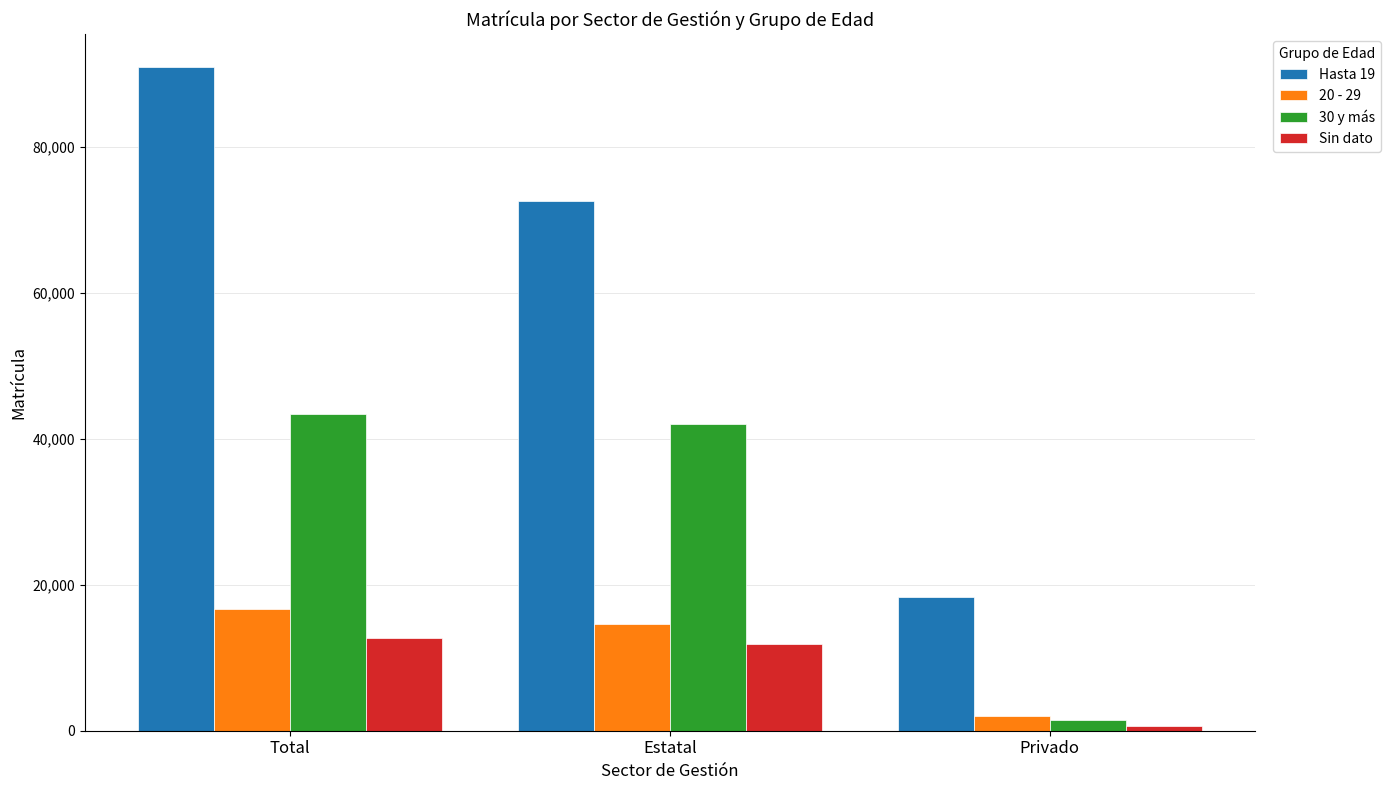

At which label does Sin dato first exceed 11927?

Total